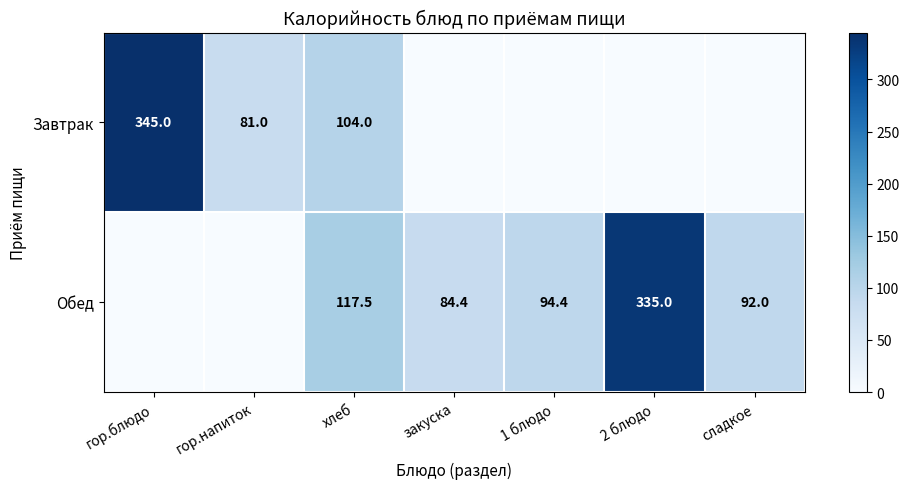

The Обед series shows 117.5 at хлеб. True or false?

True